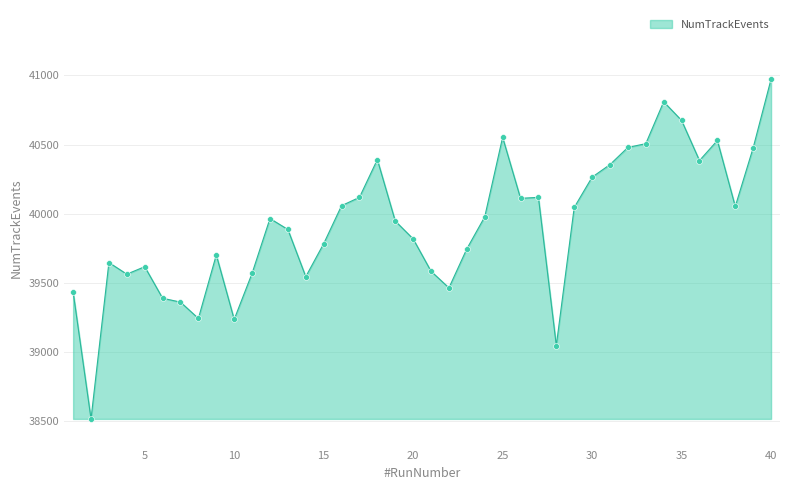

What is the maximum value shown in the chart?

40972